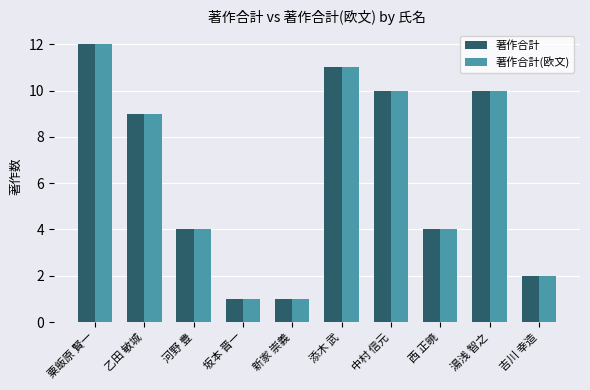

Reading left to right, list all the values displayed in this chart.

著作合計: 粟飯原 賢一=12	乙田 敏城=9	河野 豊=4	坂本 晋一=1	新家 崇義=1	添木 武=11	中村 信元=10	西 正暁=4	湯浅 智之=10	吉川 幸造=2
著作合計(欧文): 粟飯原 賢一=12	乙田 敏城=9	河野 豊=4	坂本 晋一=1	新家 崇義=1	添木 武=11	中村 信元=10	西 正暁=4	湯浅 智之=10	吉川 幸造=2